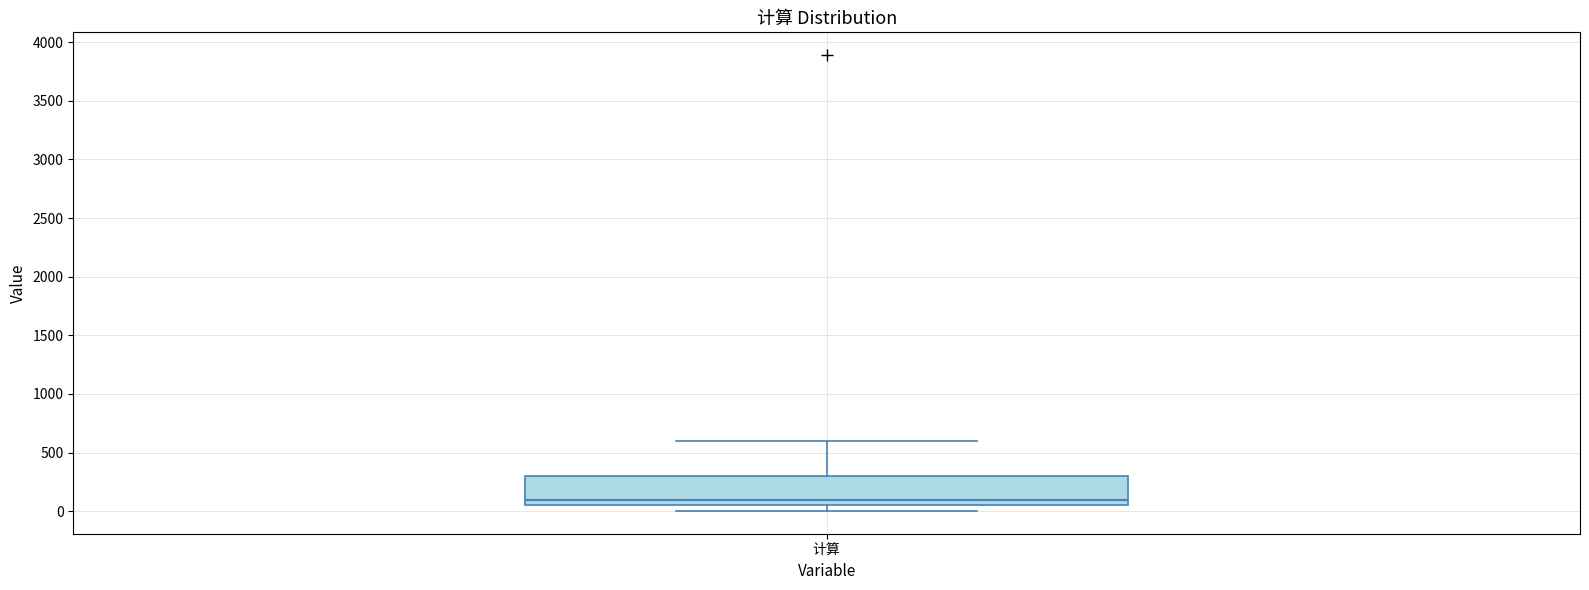

Read this box plot against the y-axis: the position of the median line, the range covered by the box, and the ends of both whiskers. The values are not printed on the chart, so give them approximately, as read against the axis.

median 100, box 50 to 300, whiskers 0 to 600